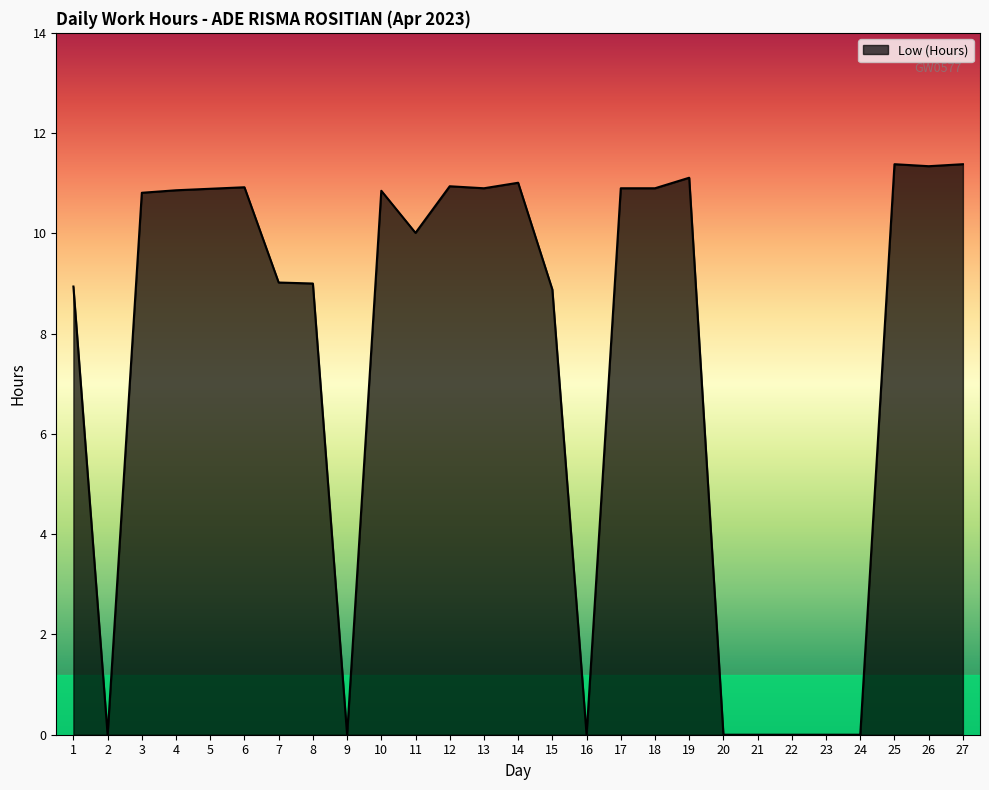

What is the change in value from 1 to 23?

-8.9